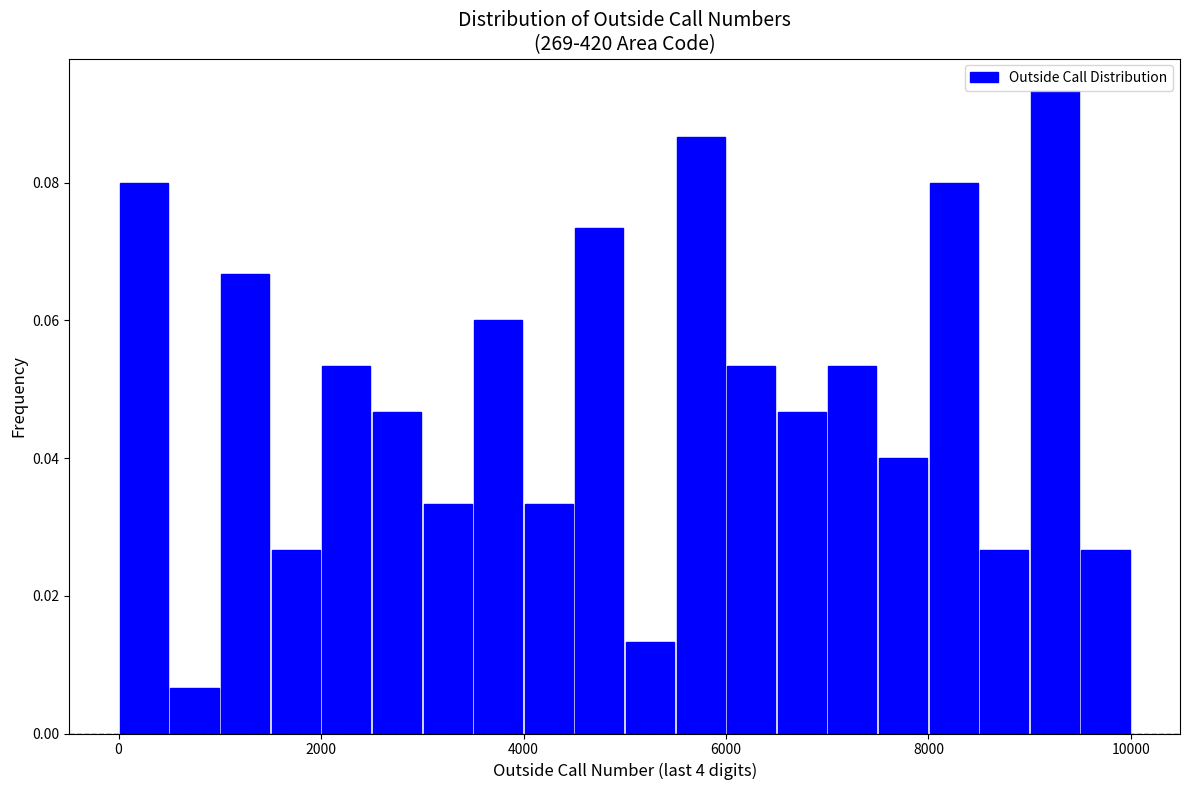

Read against the x-axis, roughly where is the centre of the tallest bar?

9200